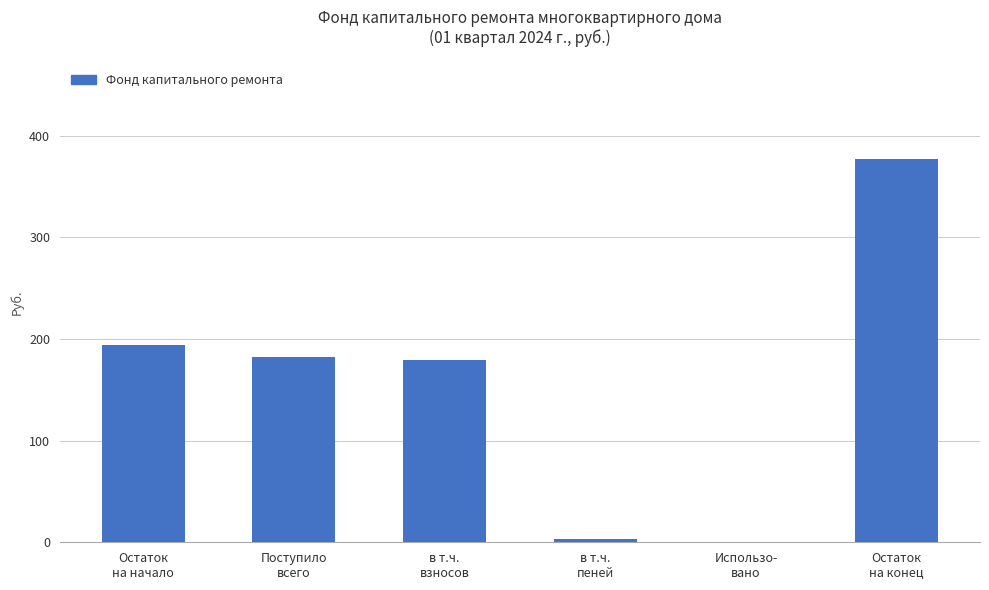

What is the sum of all values?

937.6